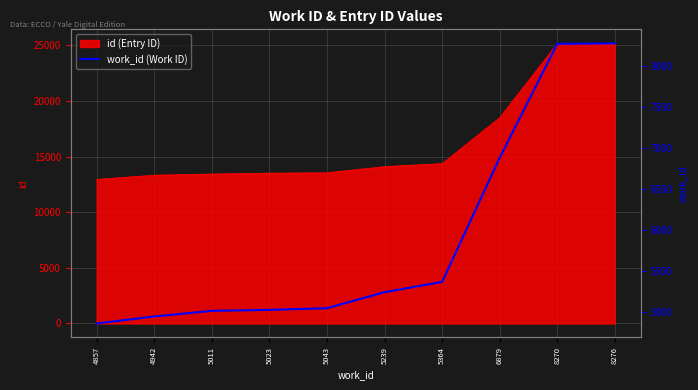

The chart shows a value of 8038 at 5043. True or false?

False